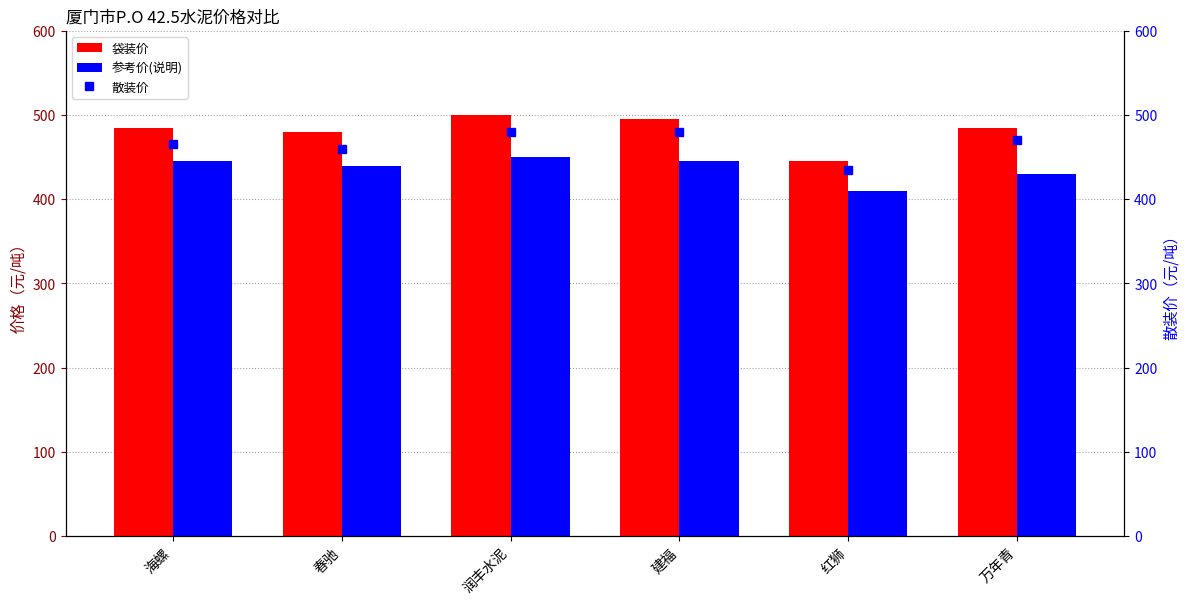

True or false: 袋装价 has a value of 495 at 建福.

True